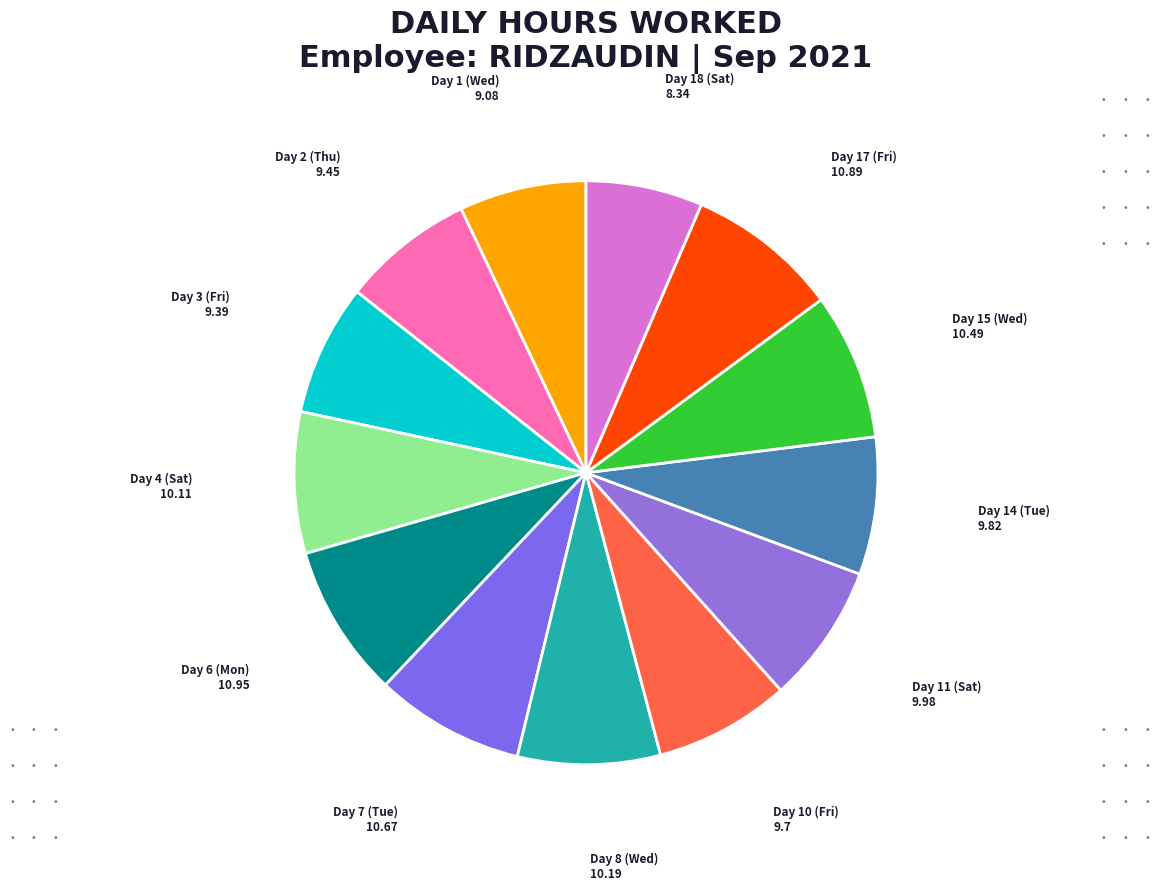

How many slices are in this pie chart?

13